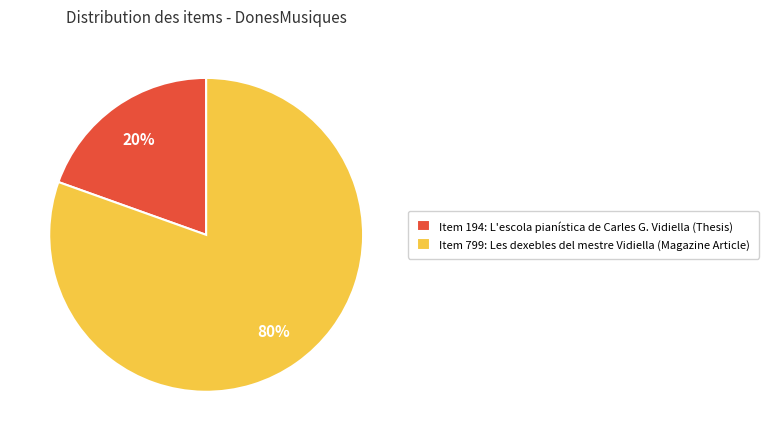

Between Item 799: Les dexebles del mestre Vidiella (Magazine Article) and Item 194: L'escola pianística de Carles G. Vidiella (Thesis), which is larger?

Item 799: Les dexebles del mestre Vidiella (Magazine Article)